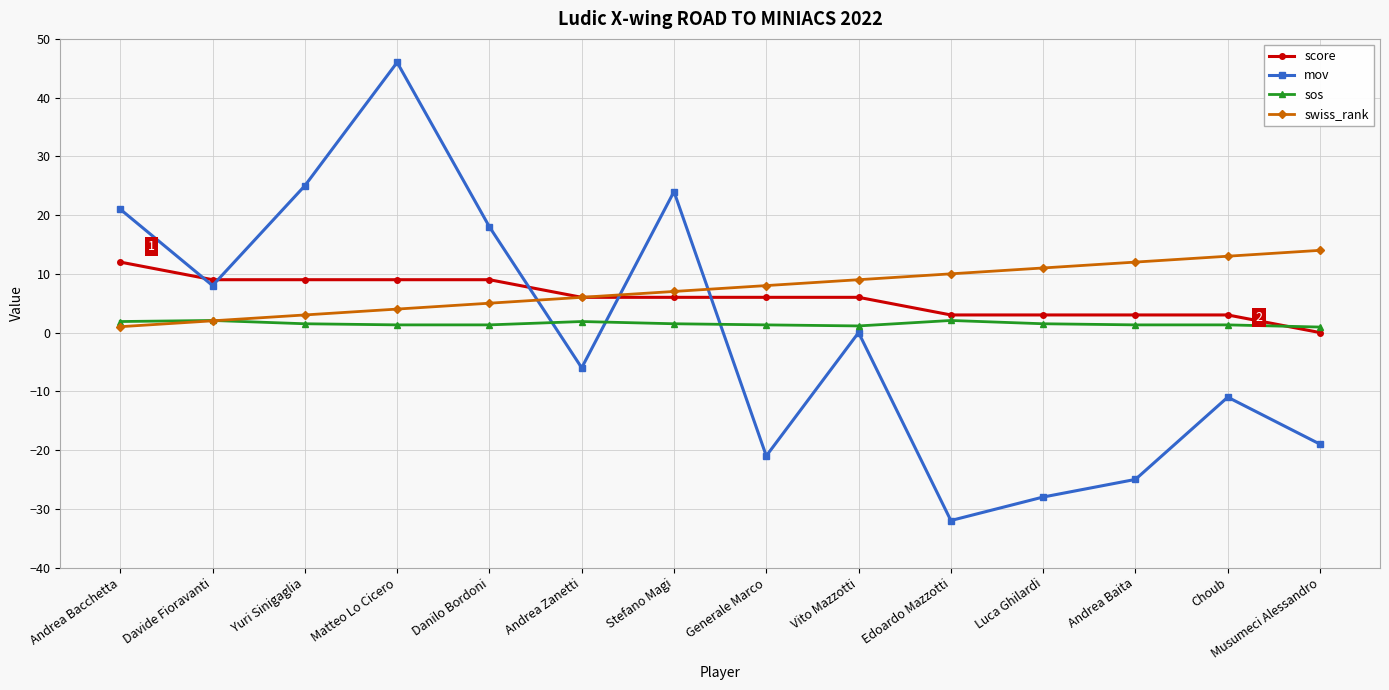

True or false: score and mov intersect in this chart.

True